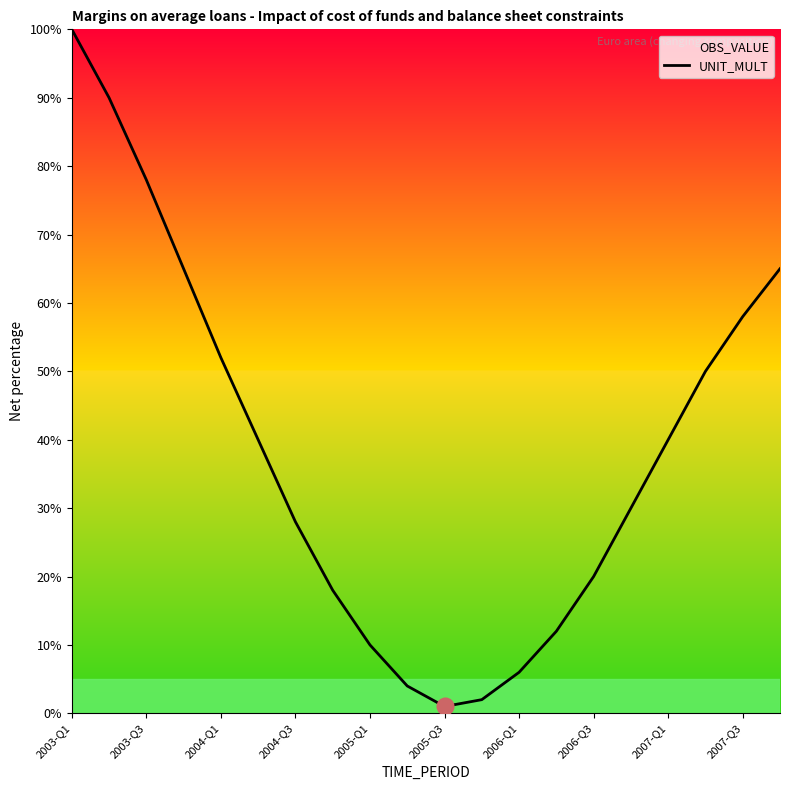

How many series are shown in this chart?

1